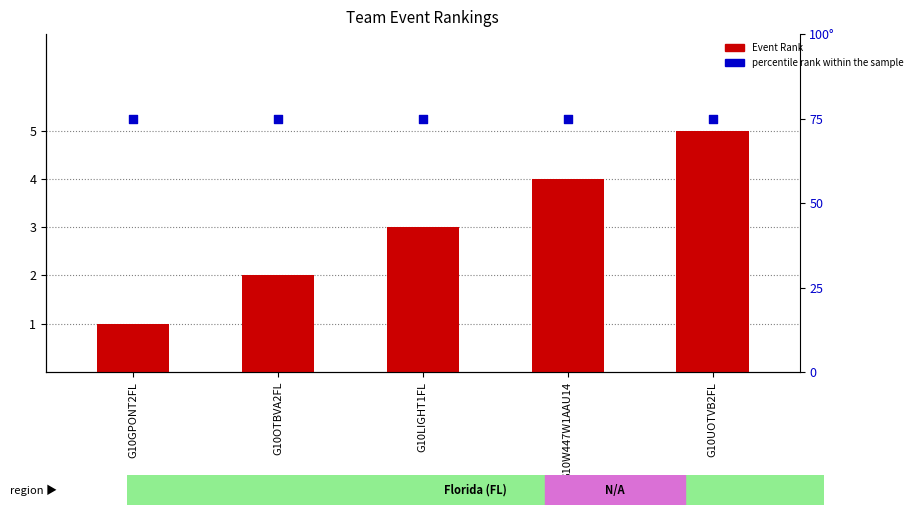

Which series reaches the minimum Y coordinate?

Event Rank